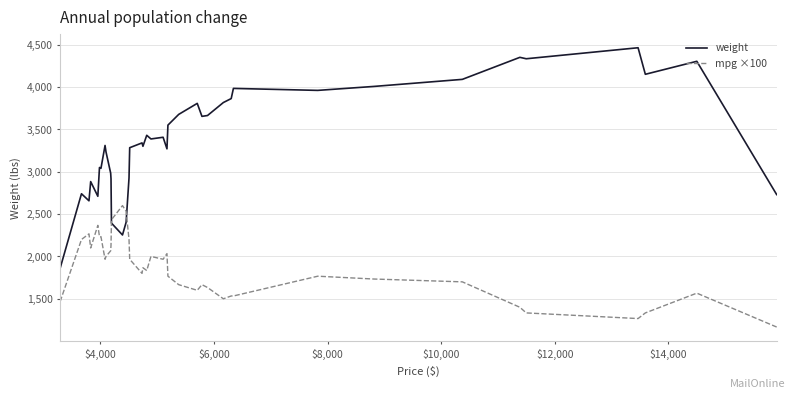

What is the minimum value shown in the chart?

1166.7